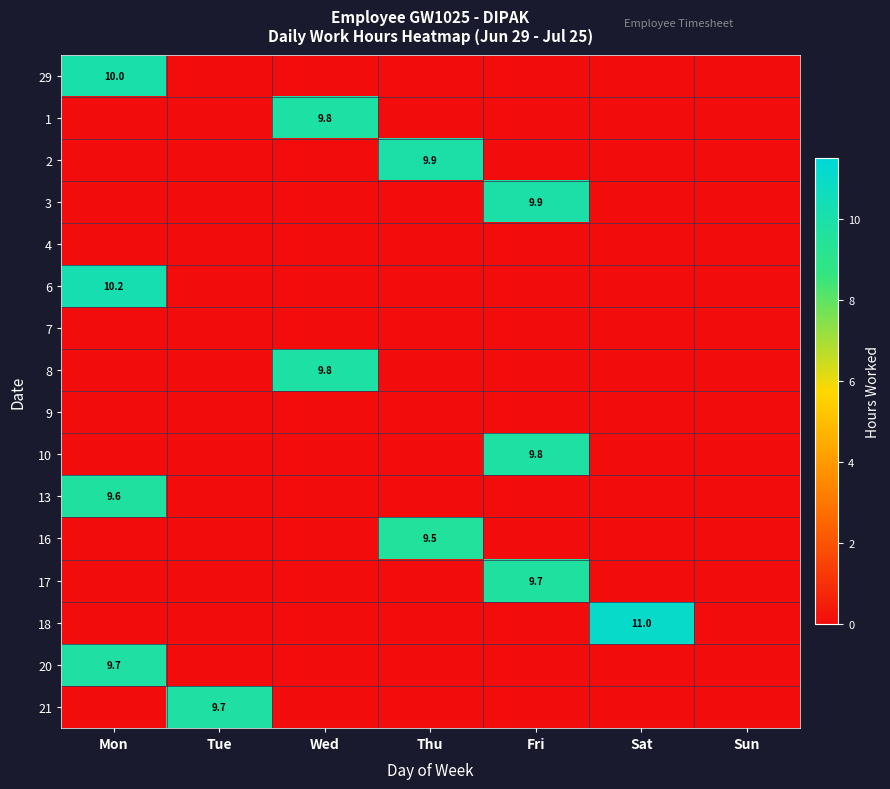

The value of 21 at Tue is 16.2. True or false?

False